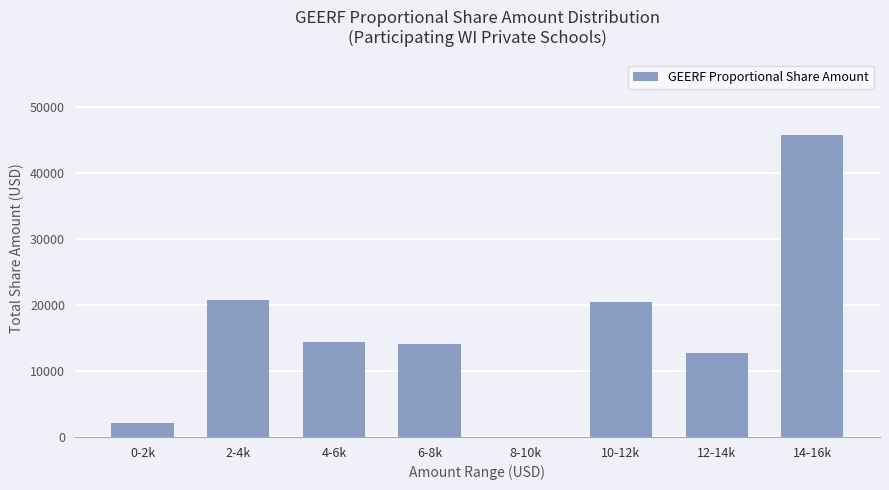

What is the sum of the values at 14-16k and 6-8k?

59880.5